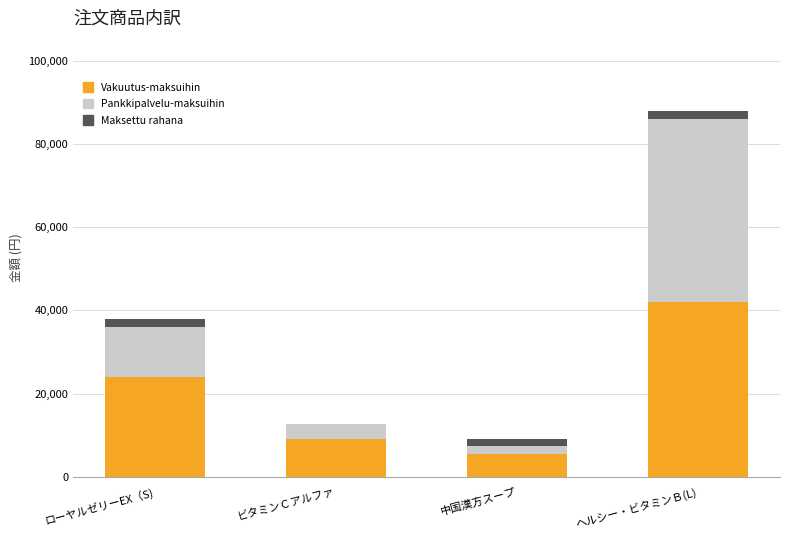

Reading left to right, list the values for the Vakuutus-maksuihin series.

ローヤルゼリーEX（S)=24000	ビタミンＣアルファ=9000	中国漢方スープ=5400	ヘルシー・ビタミンＢ(L)=42000